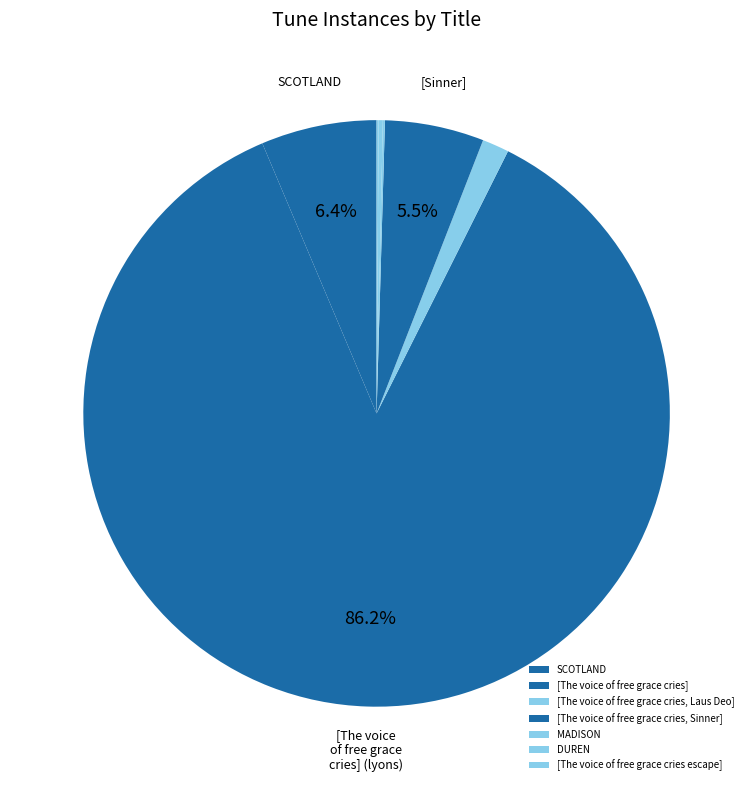

Does any single category account for the majority?

Yes